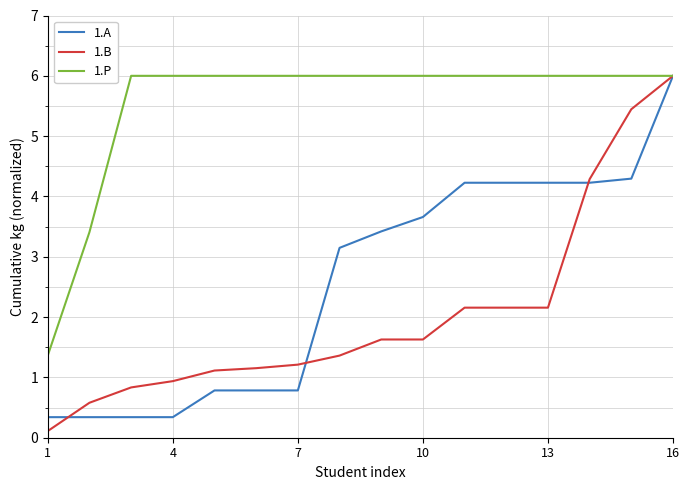

Which series has the largest range (max minus min)?

1.B